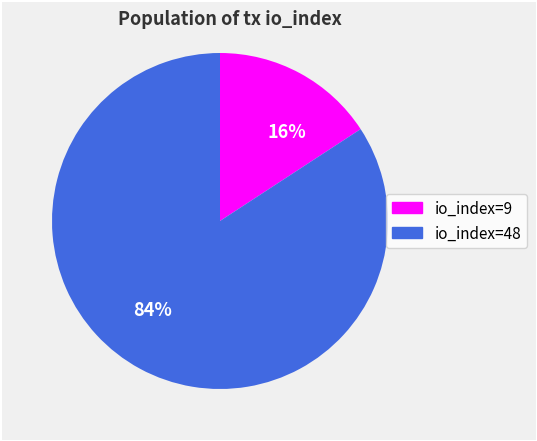

Is it true that 84% is 95% of the pie?

False